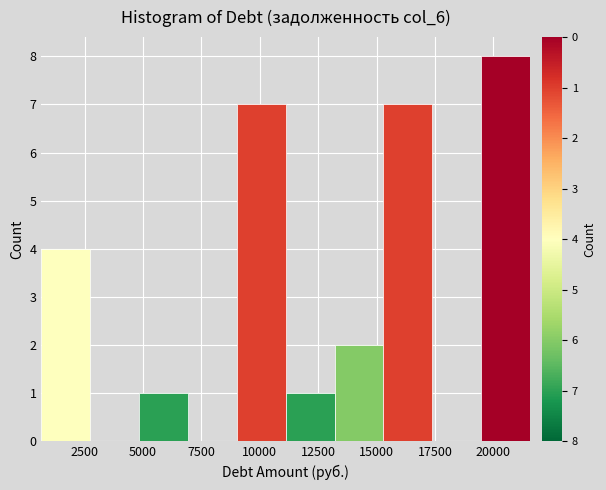

Reading left to right, transcribe this chart: for each bar, give the range it covers on the x-axis and its height. Neither the bar edges nor the heights are printed on the chart, so give them approximately, as read against the axes.

500 to 2500: 4
2500 to 5000: 0
5000 to 7000: 1
7000 to 9000: 0
9000 to 11000: 7
11000 to 13000: 1
13000 to 15500: 2
15500 to 17500: 7
17500 to 19500: 0
19500 to 21500: 8